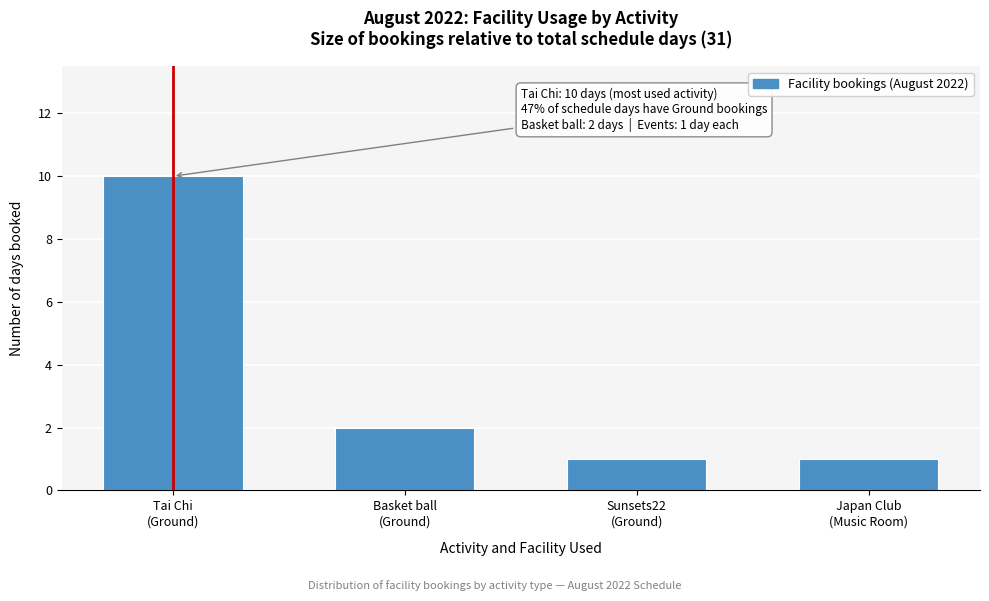

Reading right to left, extract all data points from this chart.

1	1	2	10